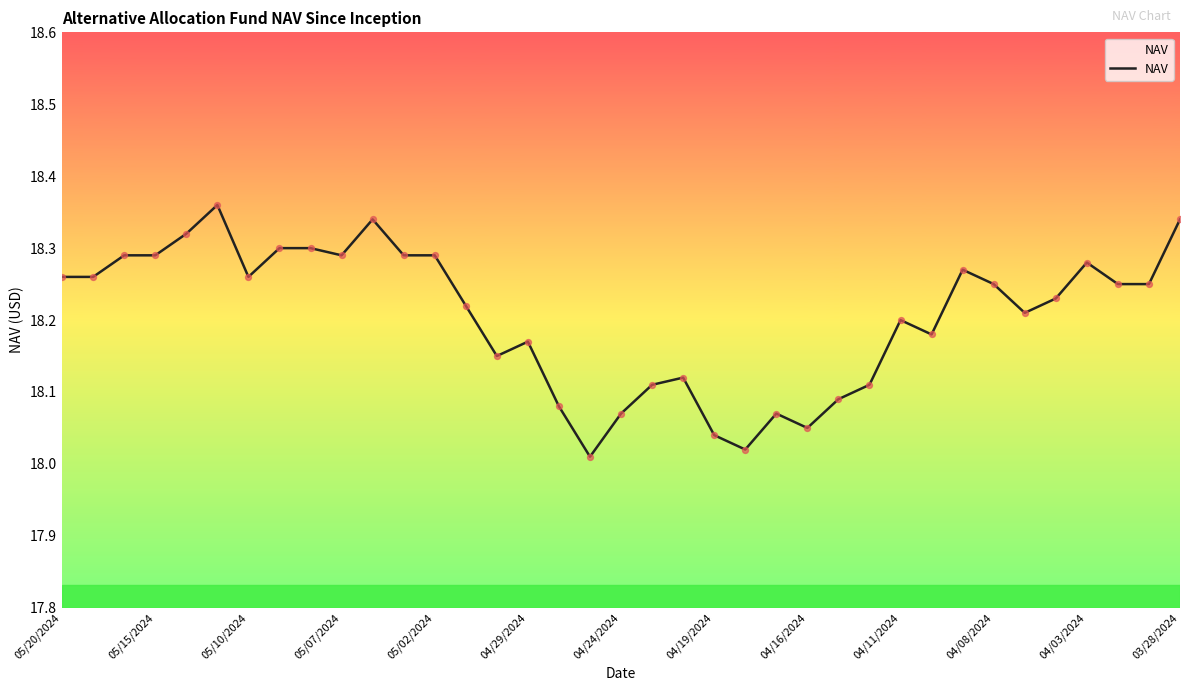

Is this an area chart (filled region under the line)?

Yes